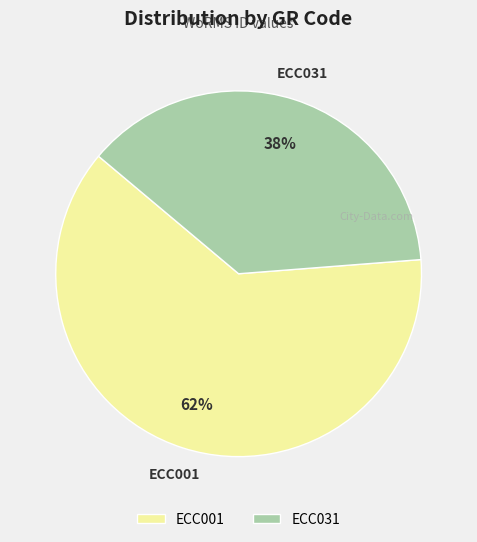

How many segments does this pie chart have?

2